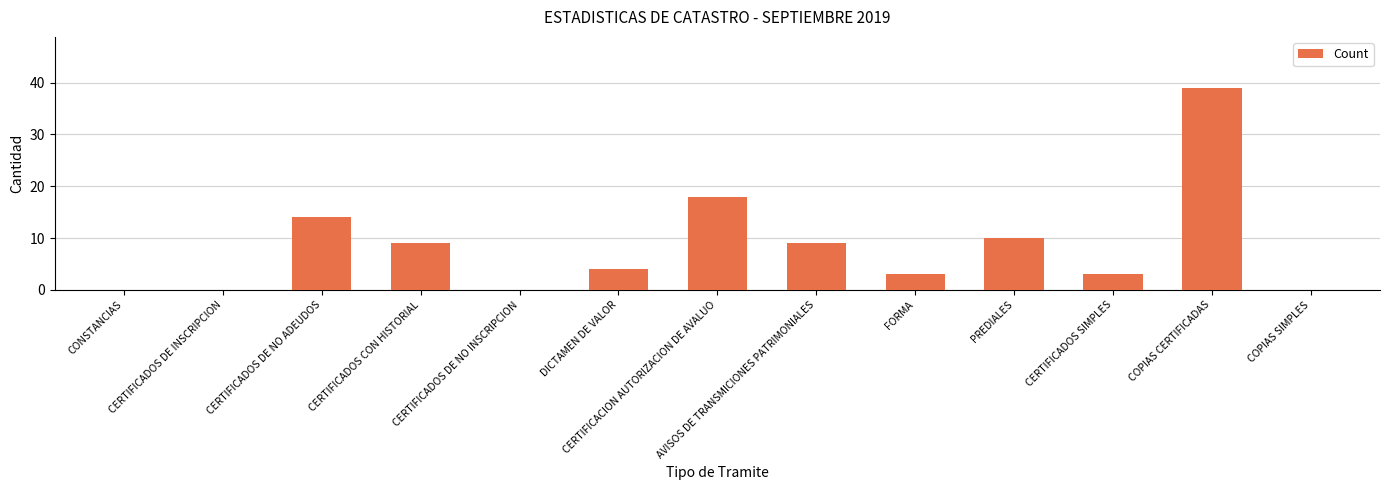

At which label is the value closest to 19?

CERTIFICACION AUTORIZACION DE AVALUO